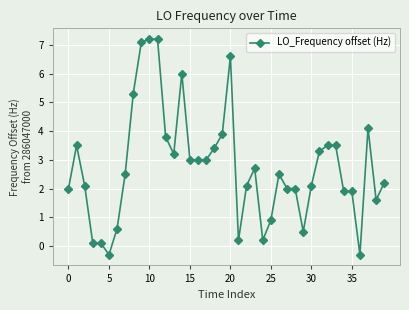

How many categories are shown in the chart?

40